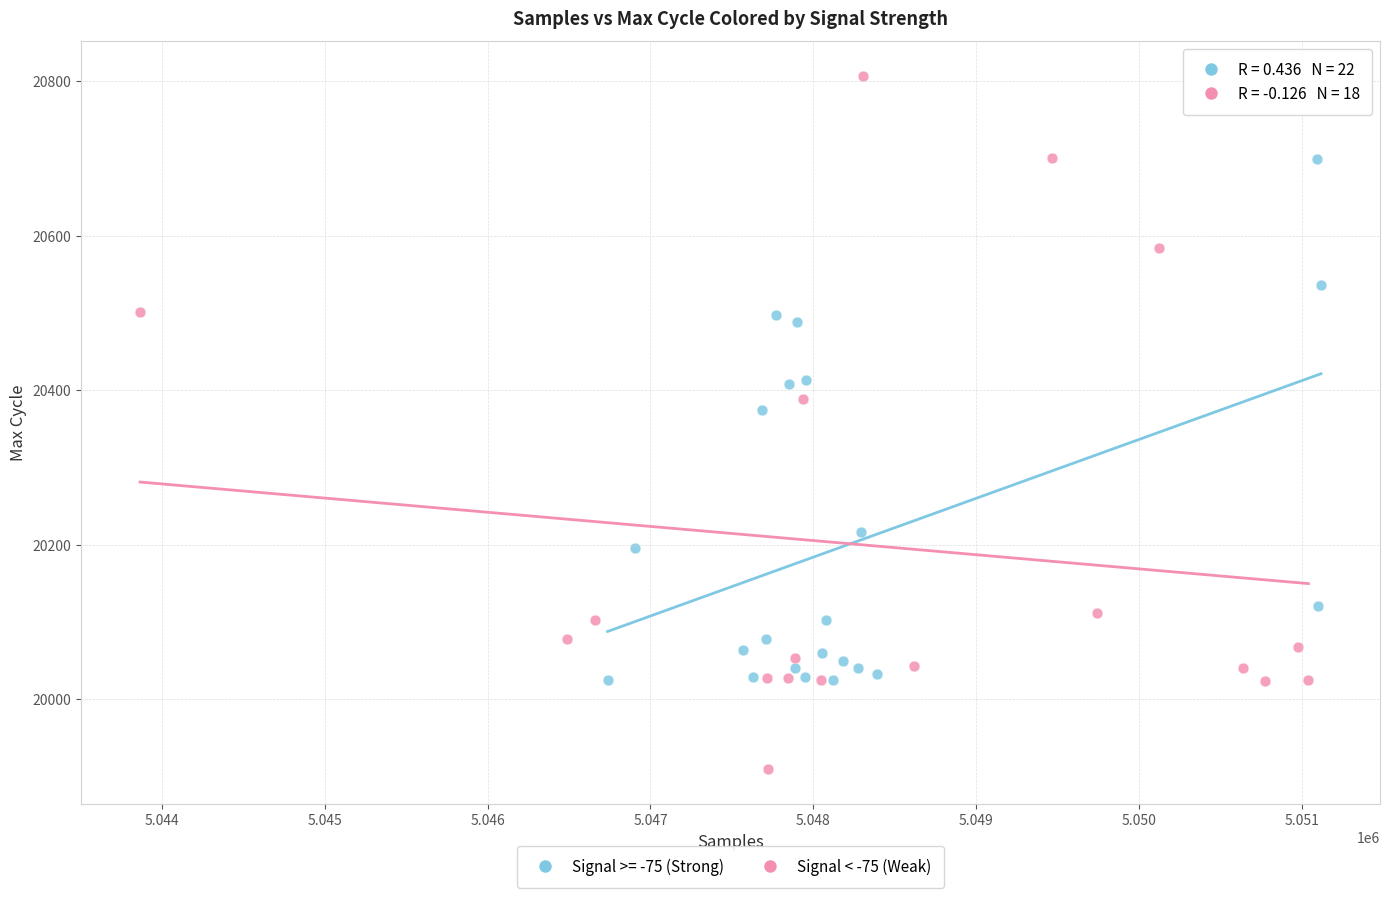

Which series contains the lowest Y value?

Signal < -75 (Weak)